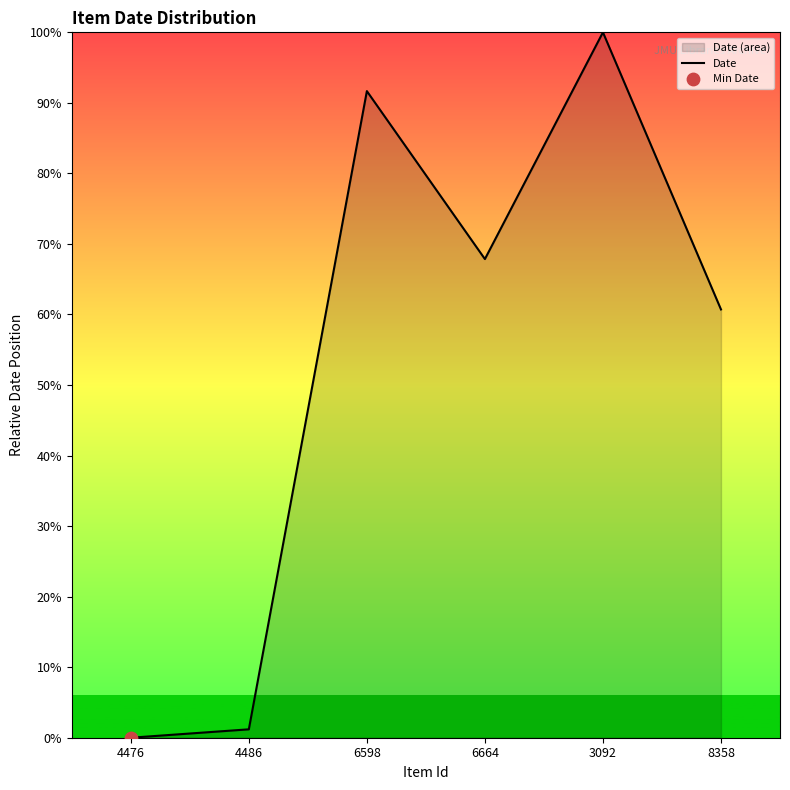

Between 8358 and 4476, which is larger?

8358